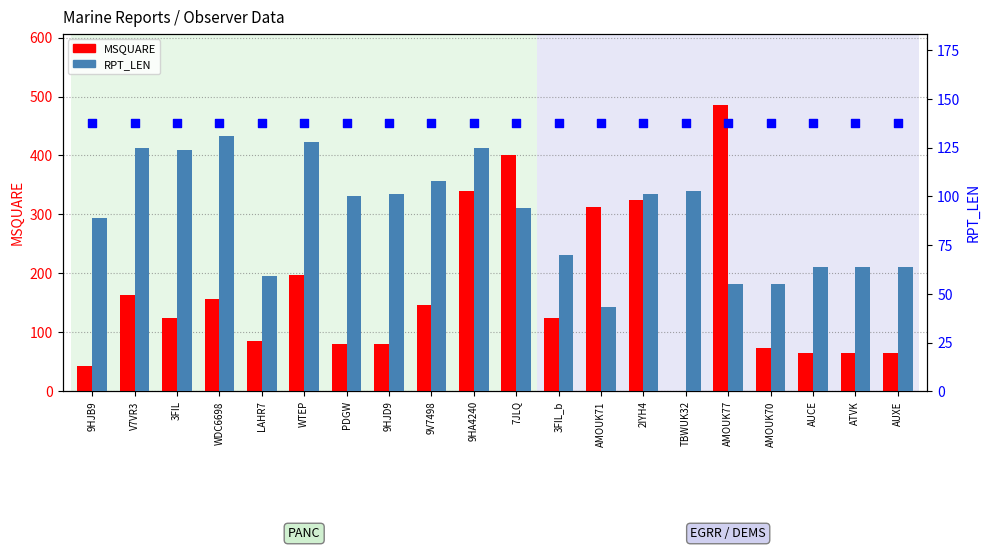

Which series reaches the maximum Y coordinate?

MSQUARE